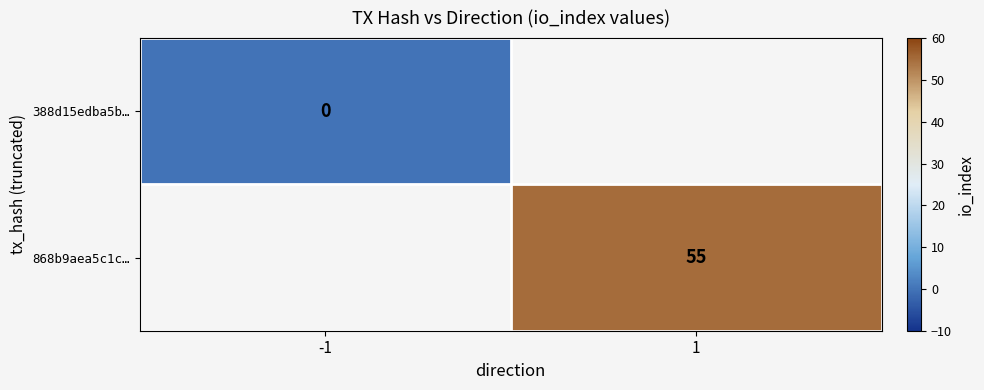

Between 1 and -1, which is larger?

-1